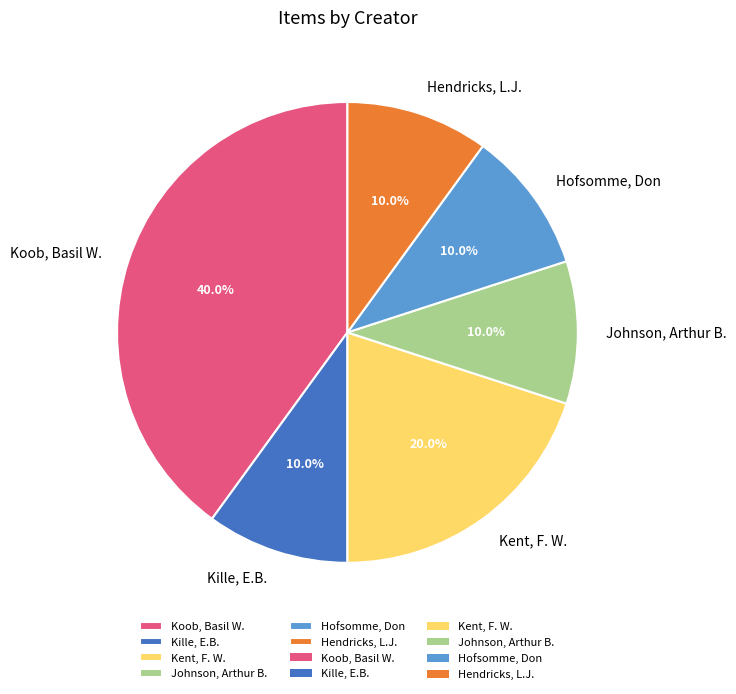

What percentage is the Koob, Basil W. slice, to the nearest percent?

40%